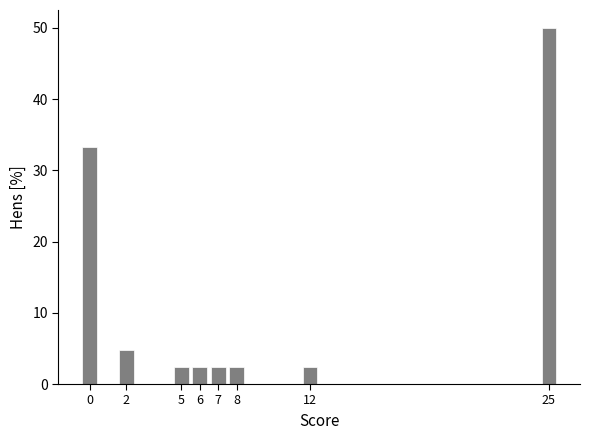

Reading right to left, extract all data points from this chart.

25=50.0	12=2.4	8=2.4	7=2.4	6=2.4	5=2.4	2=4.8	0=33.3